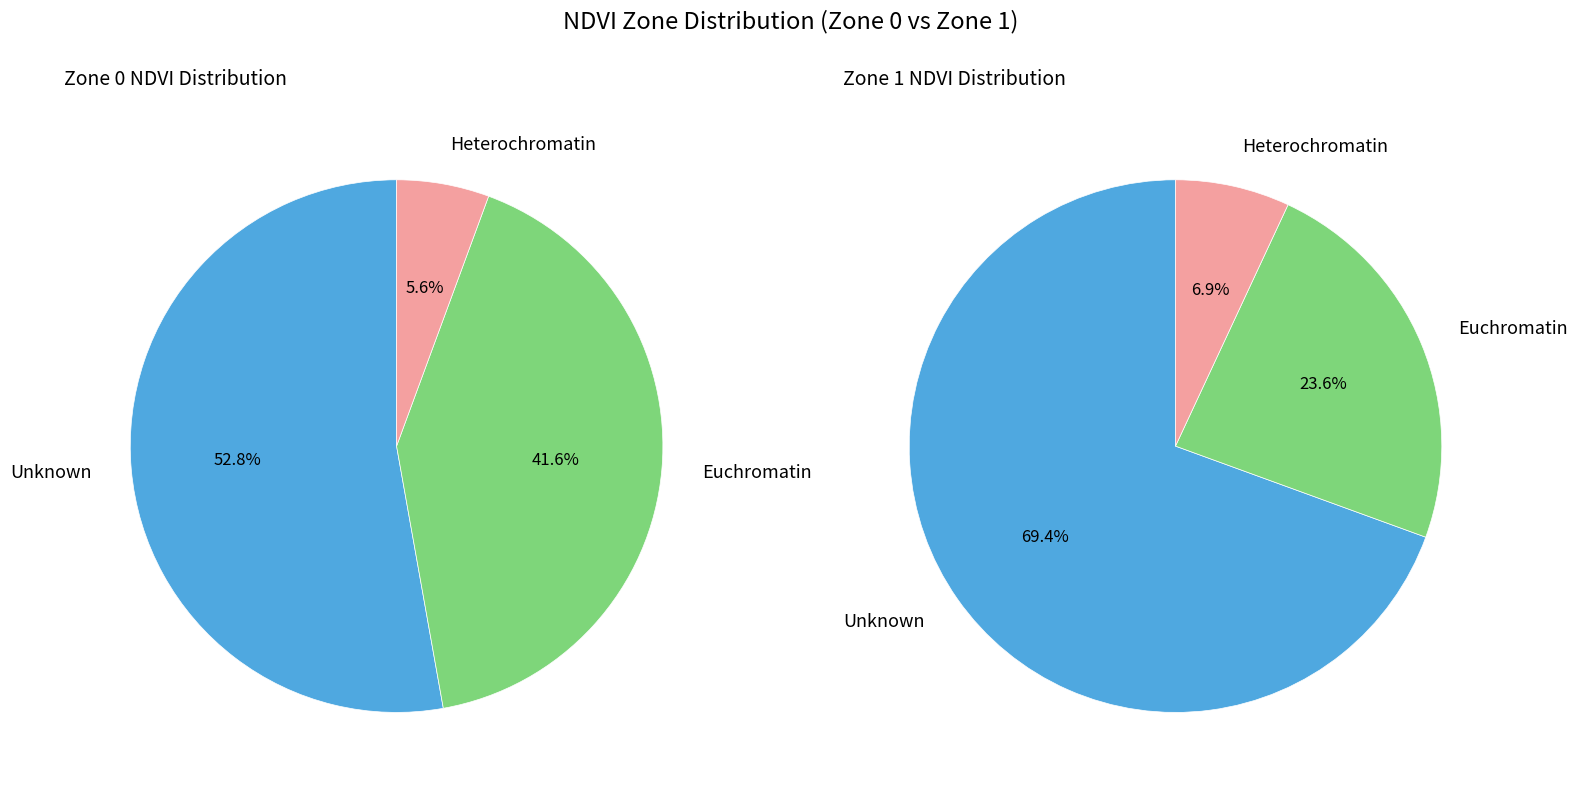

Which has a higher value, Zone 0 or Zone 1?

Zone 0